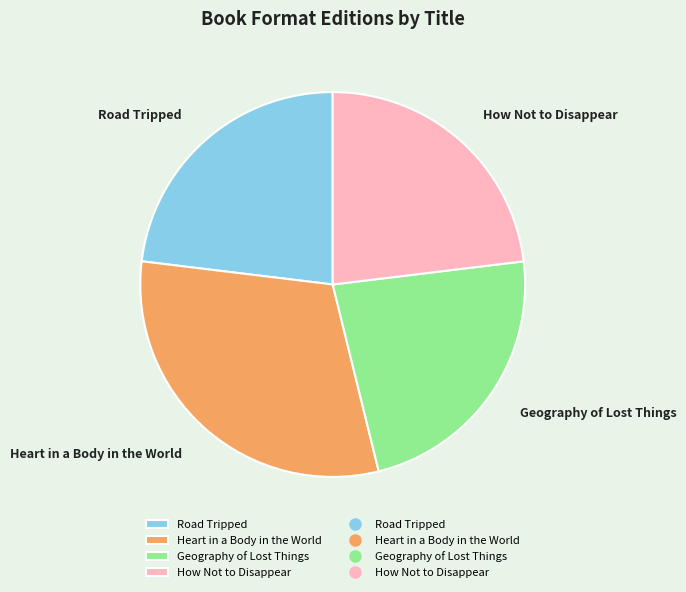

What is the largest slice in the pie chart?

Heart in a Body in the World